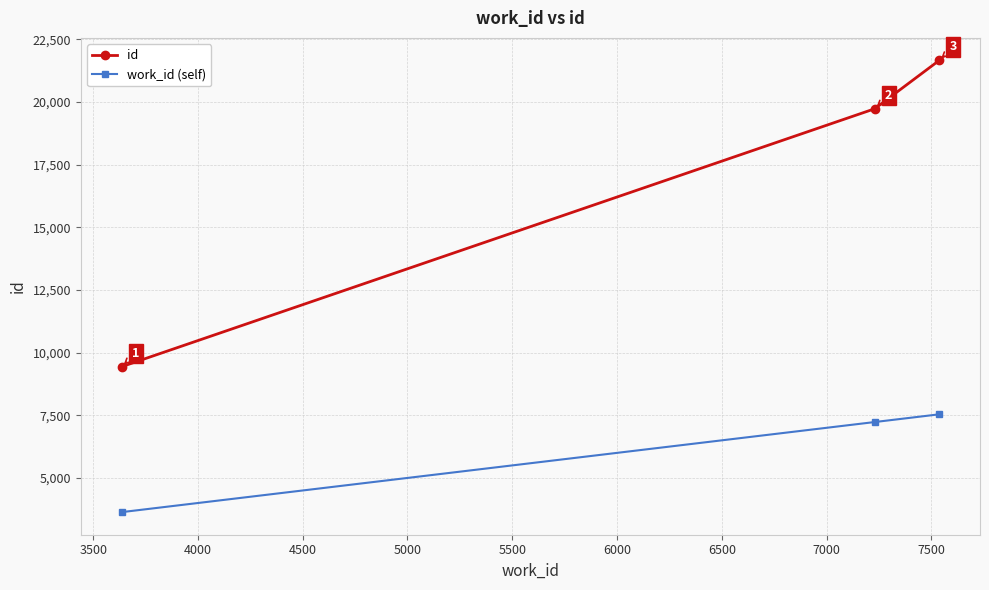

Which series has the largest range (max minus min)?

id